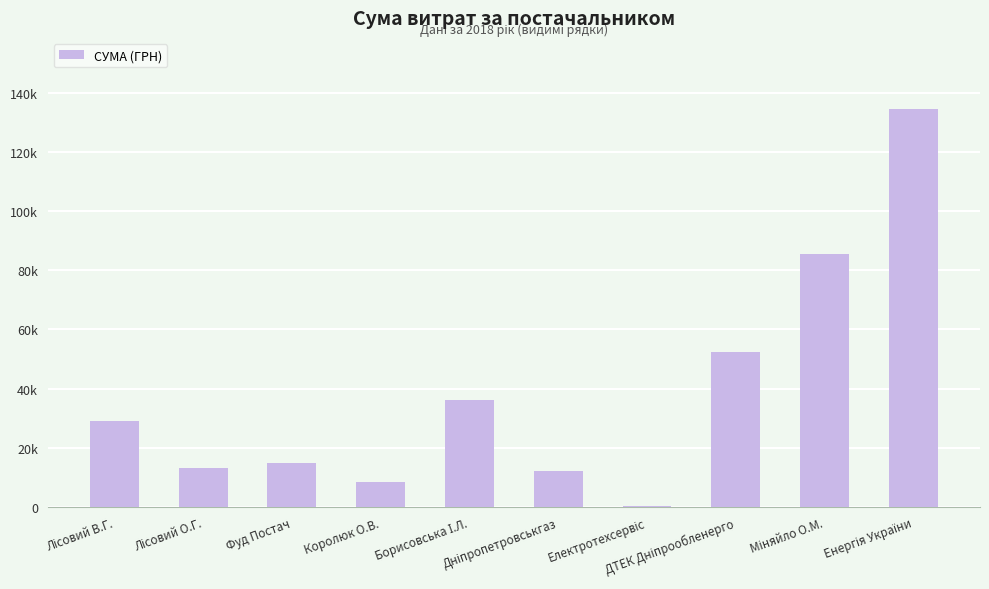

Are the bars horizontal?

No